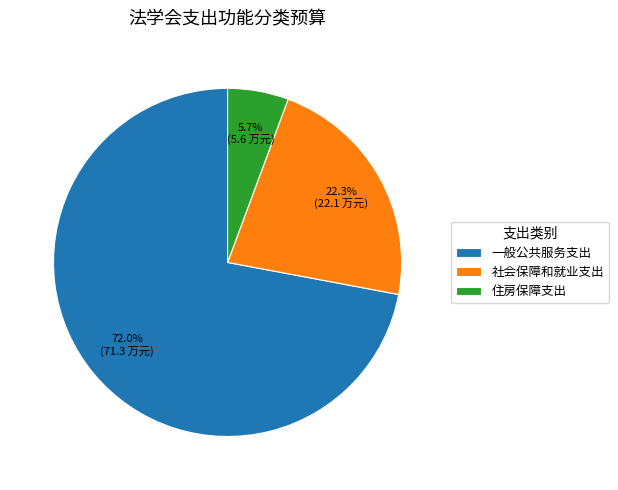

To the nearest percent, what is the average slice percentage?

33%